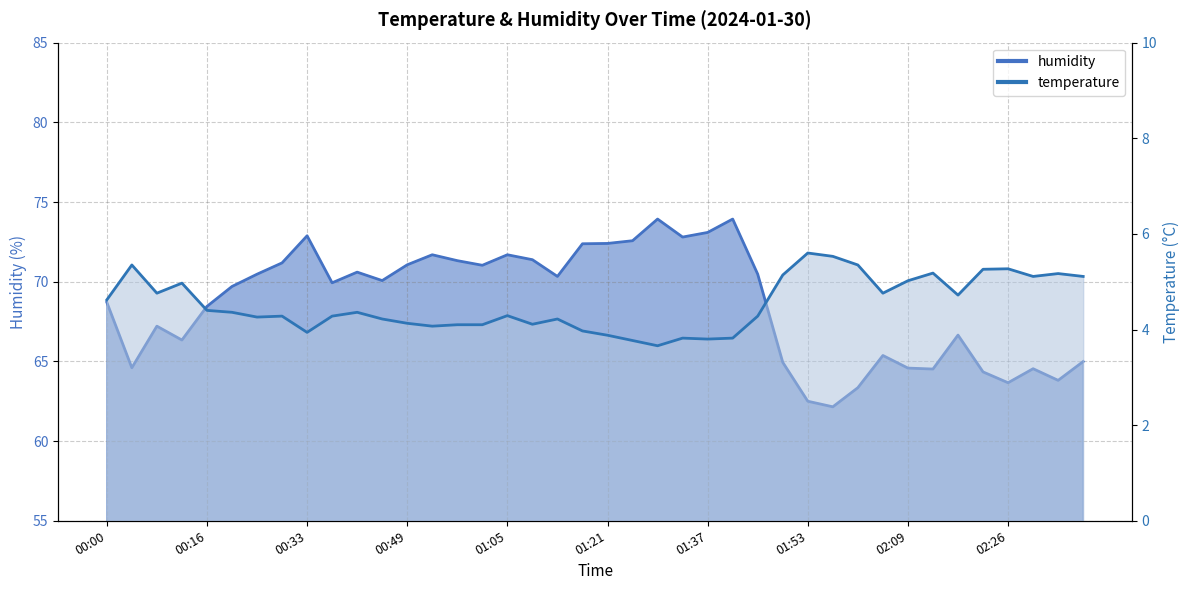

Reading right to left, extract all data points from this chart.

temperature: 5.1	5.2	5.1	5.3	5.3	4.7	5.2	5.0	4.8	5.3	5.5	5.6	5.1	4.3	3.8	3.8	3.8	3.7	3.8	3.9	4.0	4.2	4.1	4.3	4.1	4.1	4.1	4.1	4.2	4.4	4.3	3.9	4.3	4.3	4.4	4.4	5.0	4.8	5.3	4.6
humidity: 65.0	63.8	64.5	63.7	64.3	66.7	64.5	64.6	65.4	63.4	62.1	62.5	64.9	70.5	73.9	73.1	72.8	73.9	72.6	72.4	72.4	70.3	71.4	71.7	71.0	71.3	71.7	71.1	70.1	70.6	69.9	72.9	71.2	70.5	69.7	68.5	66.3	67.2	64.6	68.7